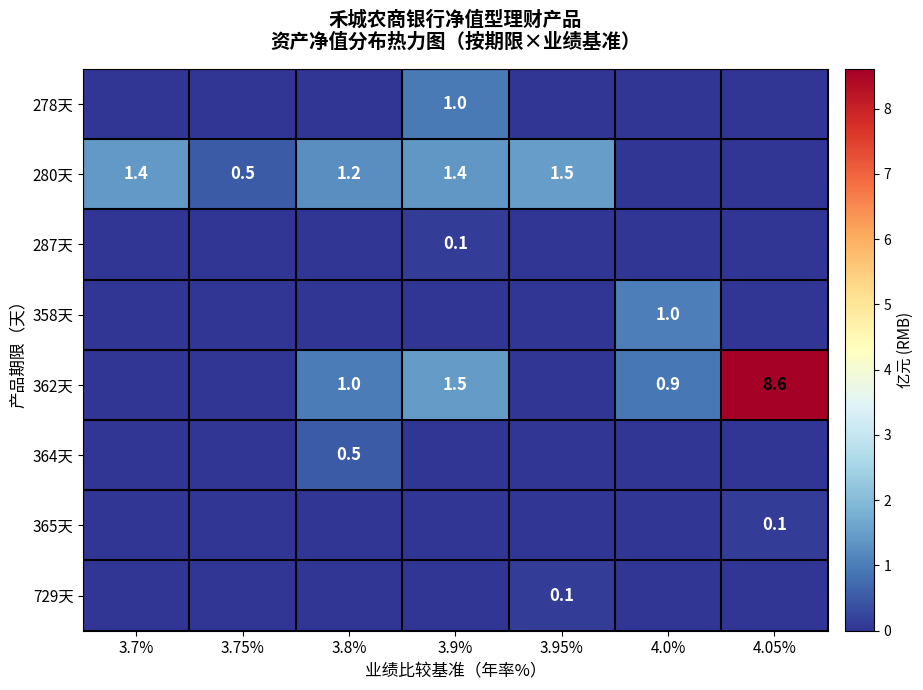

How many distinct data groups are displayed?

8